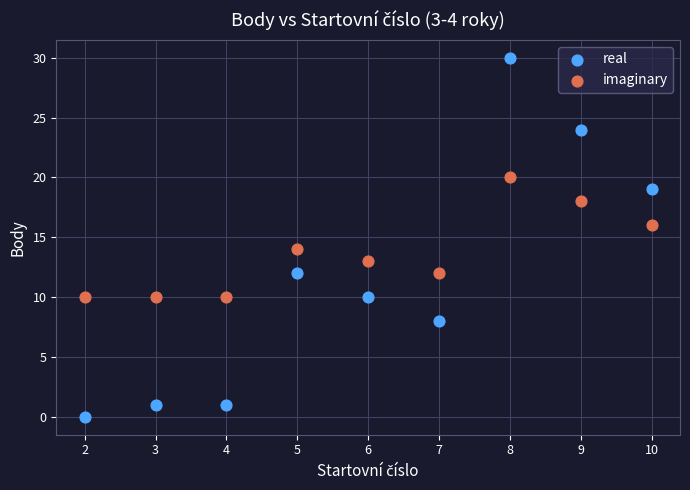

What are all the series names shown in the legend?

real, imaginary